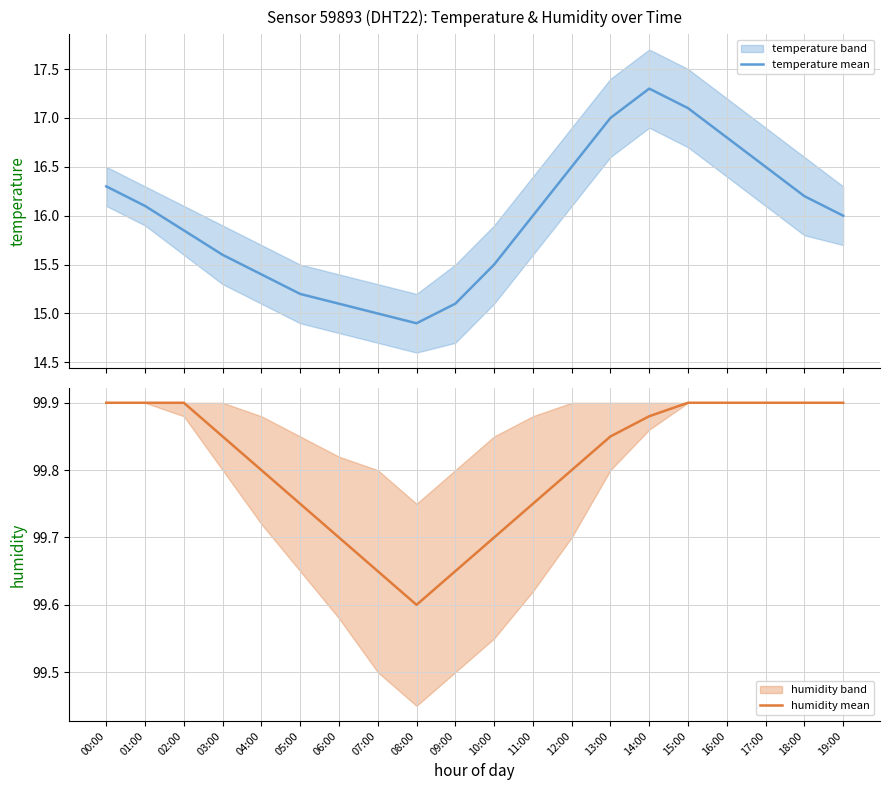

What is the label of the 8th point from the right?

12:00